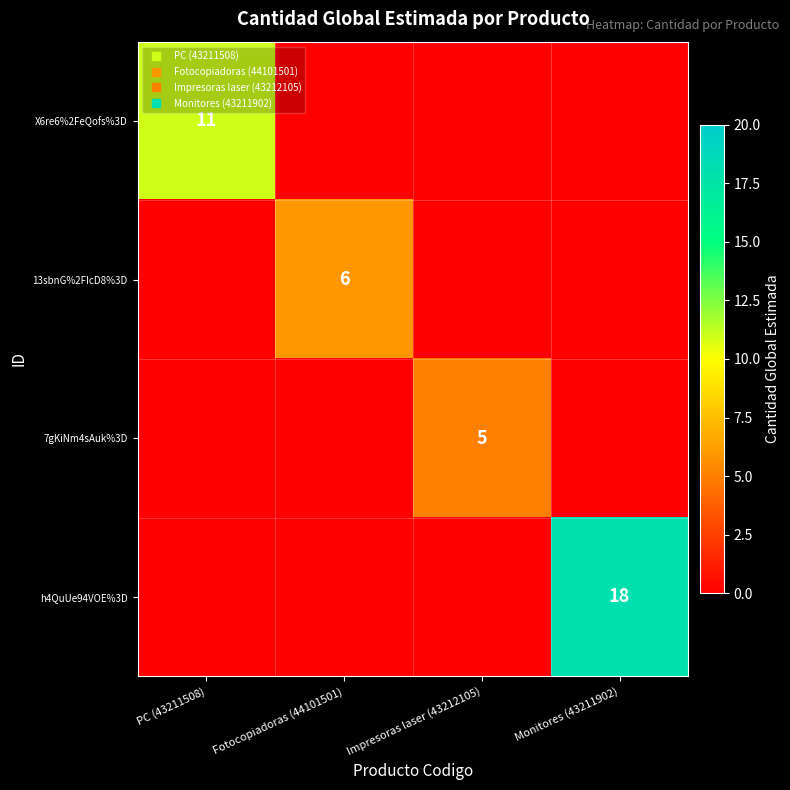

What is the total value across all series at PC (43211508)?

11